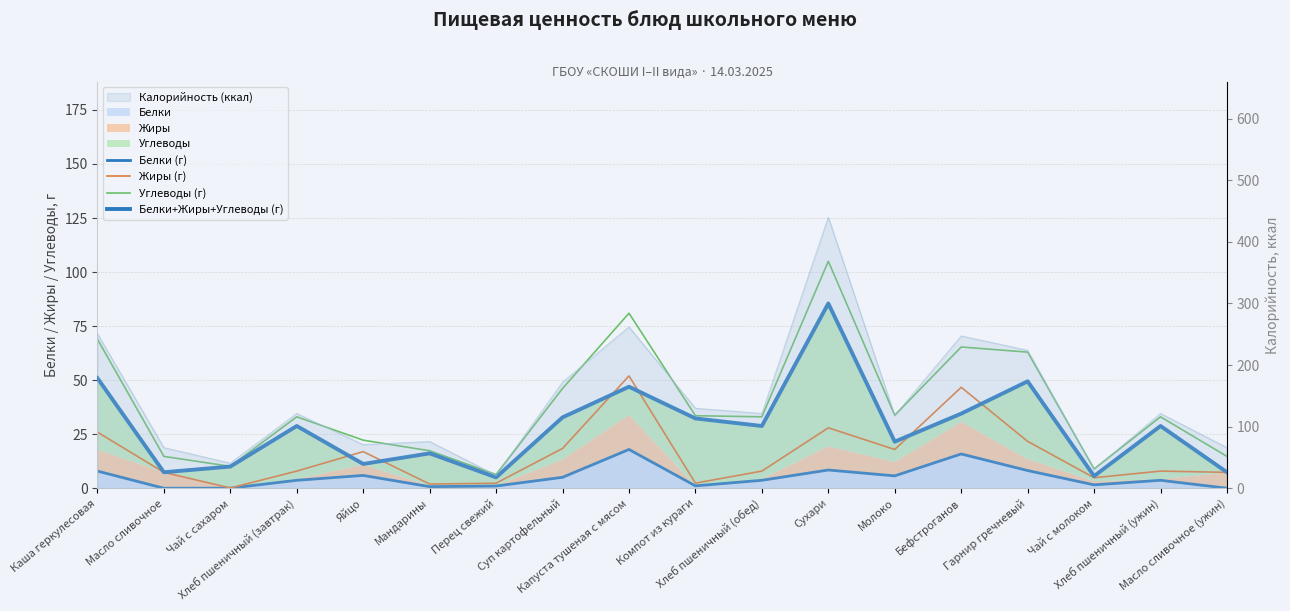

True or false: Углеводы (г) and Жиры (г) cross at least once.

False